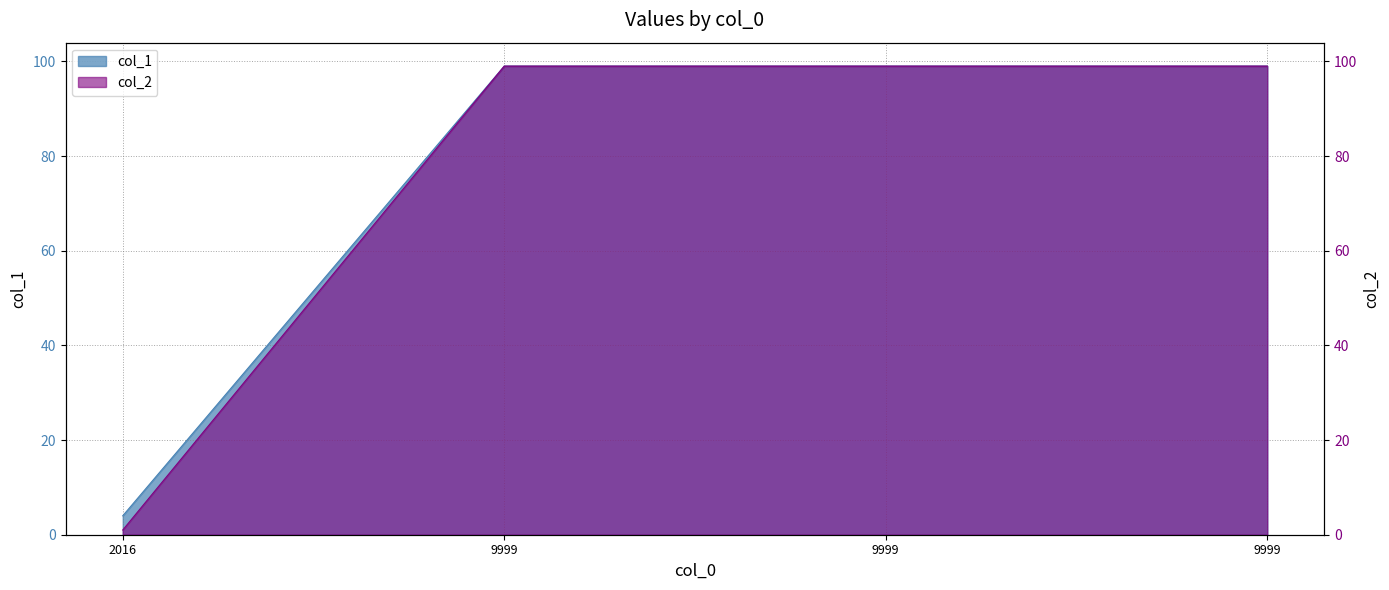

True or false: col_2 and col_1 intersect in this chart.

False